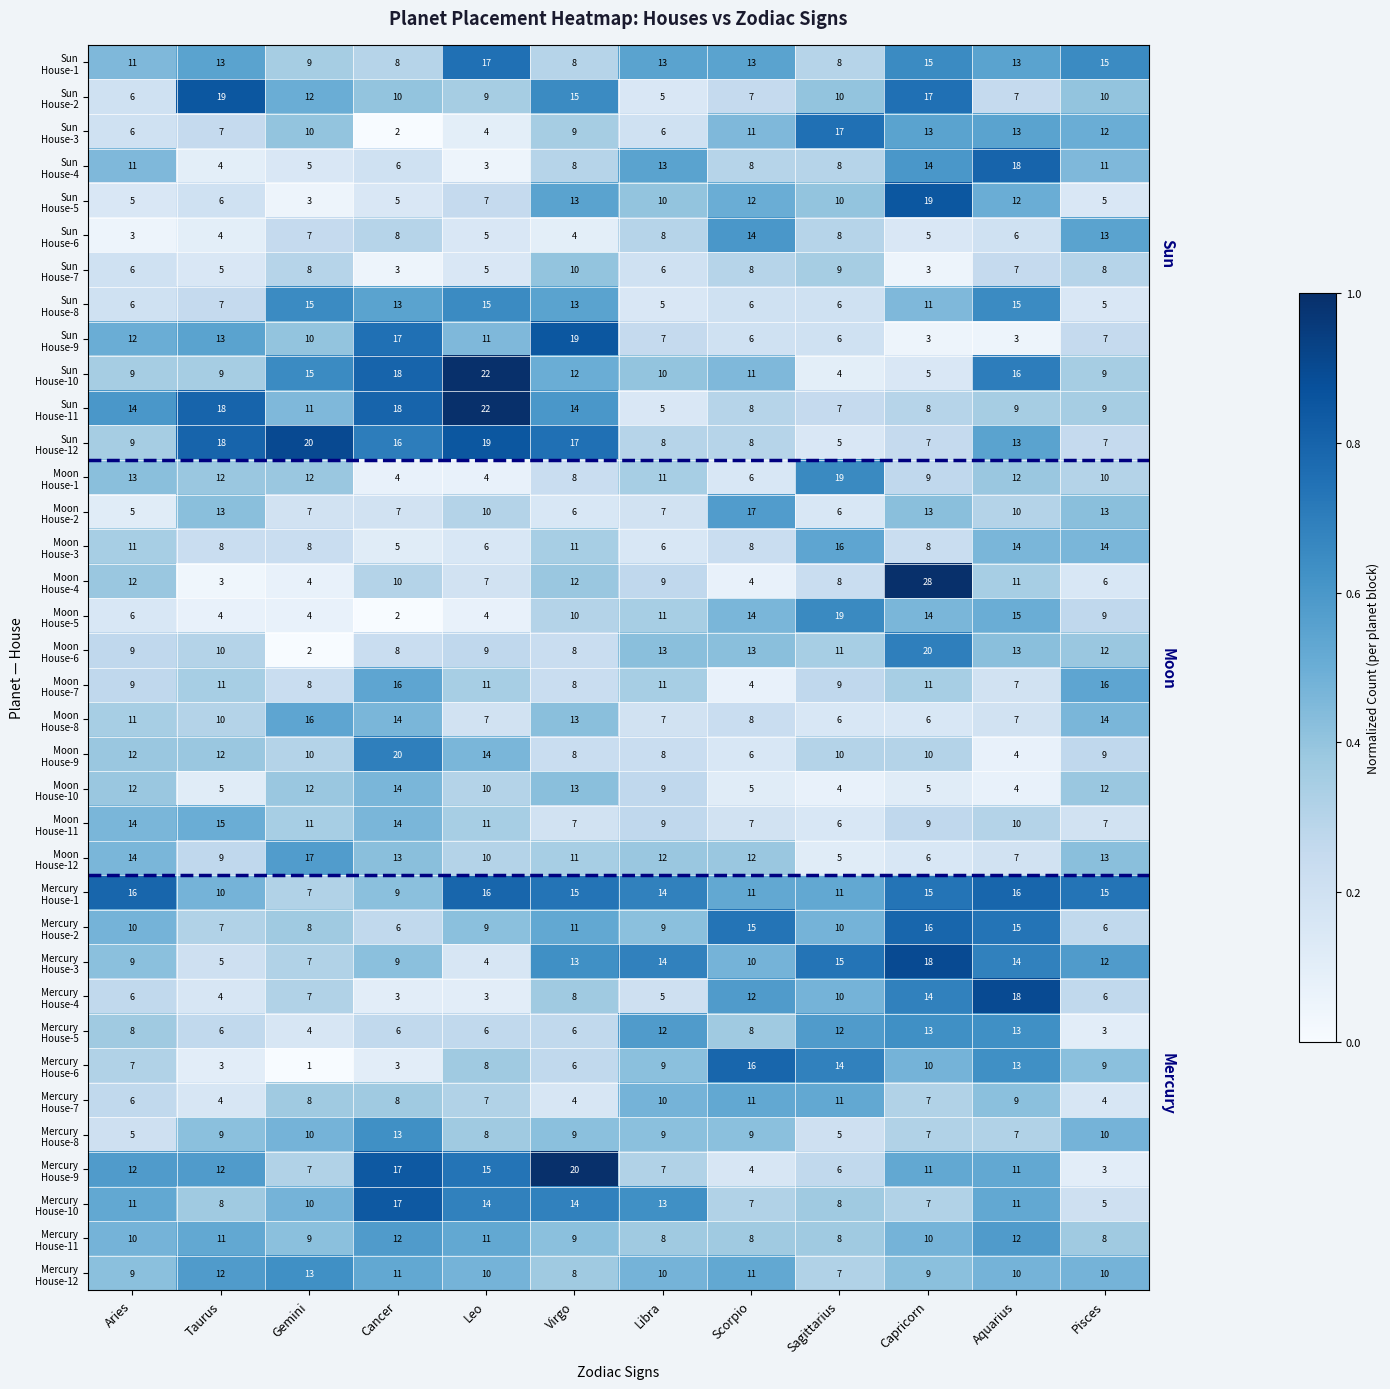

What is the spread (max minus min) of values at Aquarius?

15